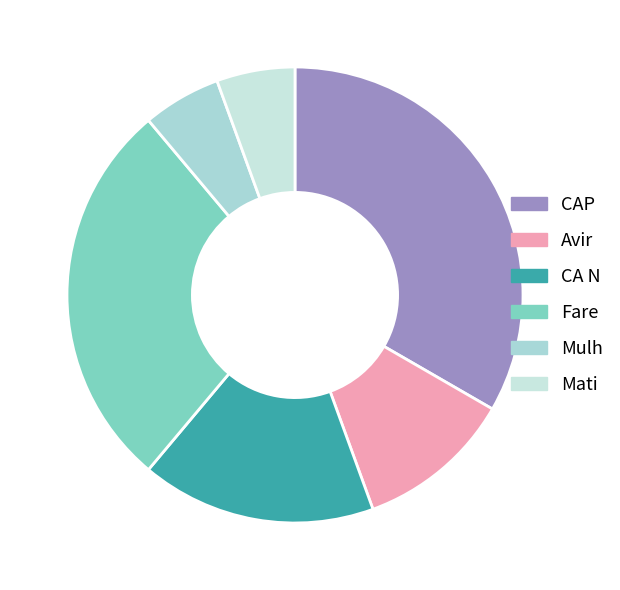

Approximately how many times larger is the value at CA N compared to Fare?

0.6